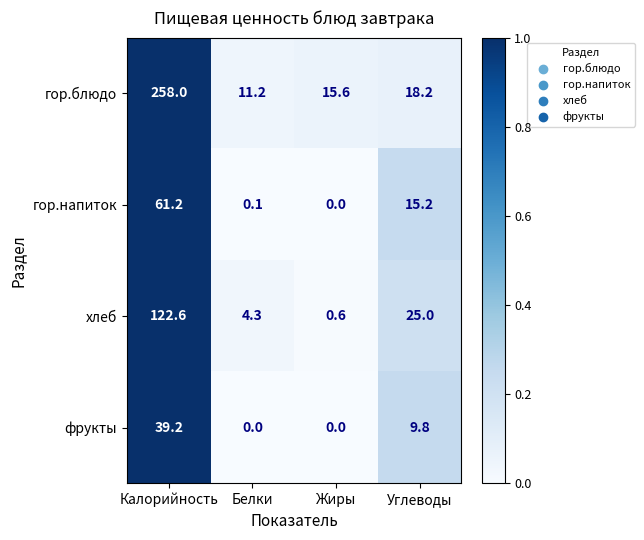

At how many categories does at least one series exceed 0?

4